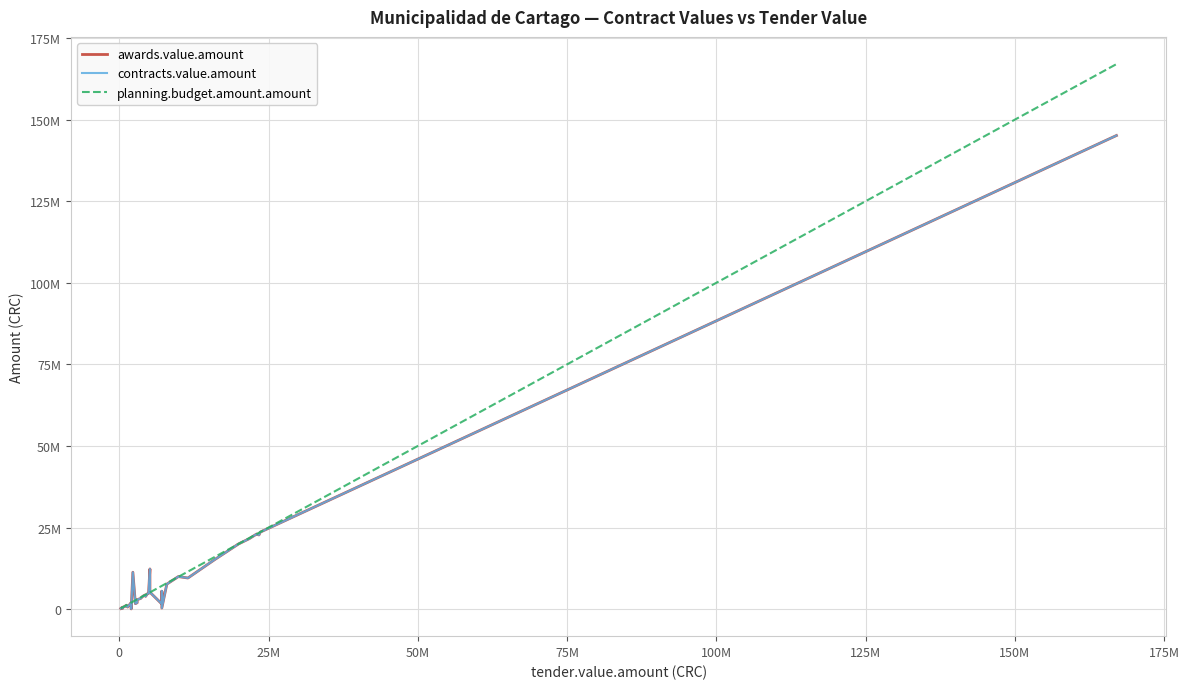

How many lines are shown in the chart?

3